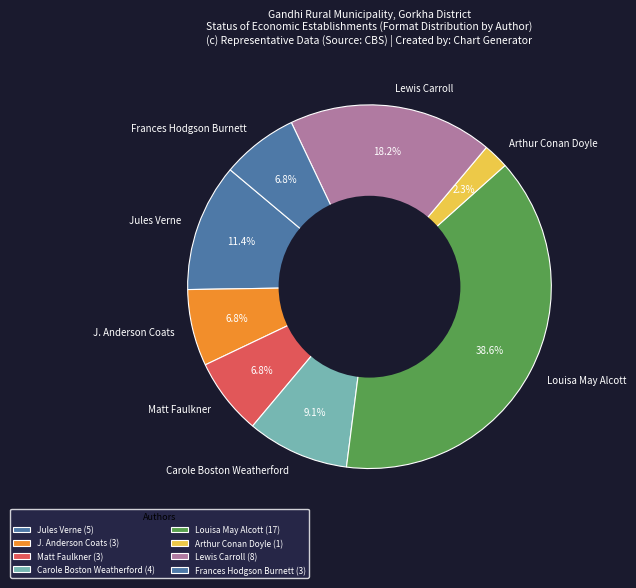

How many segments does this pie chart have?

8